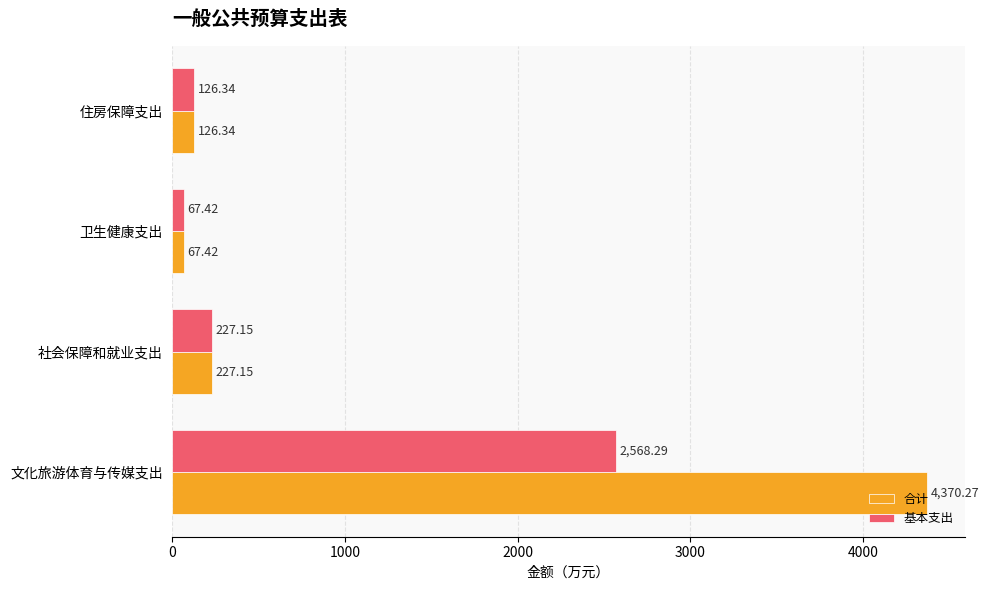

At which category is the sum across all series the highest?

文化旅游体育与传媒支出